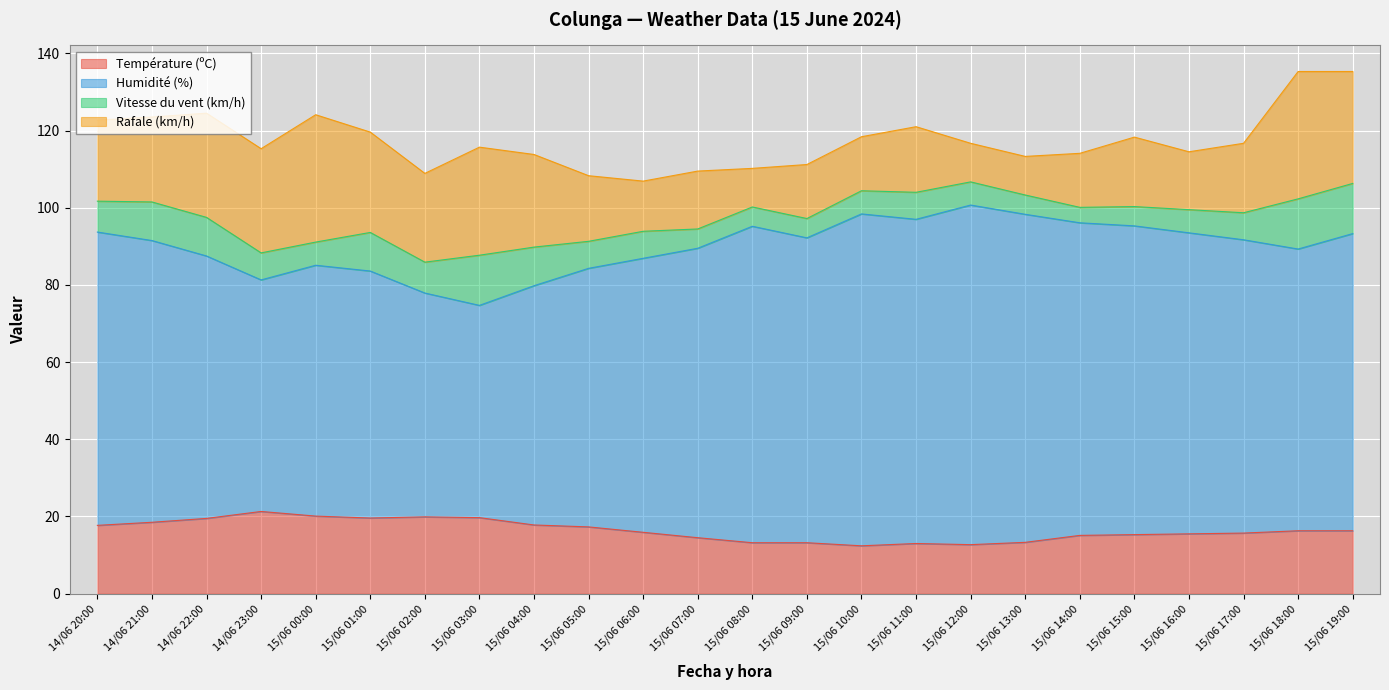

The Température (ºC) series shows 19.5 at 14/06 22:00. True or false?

True